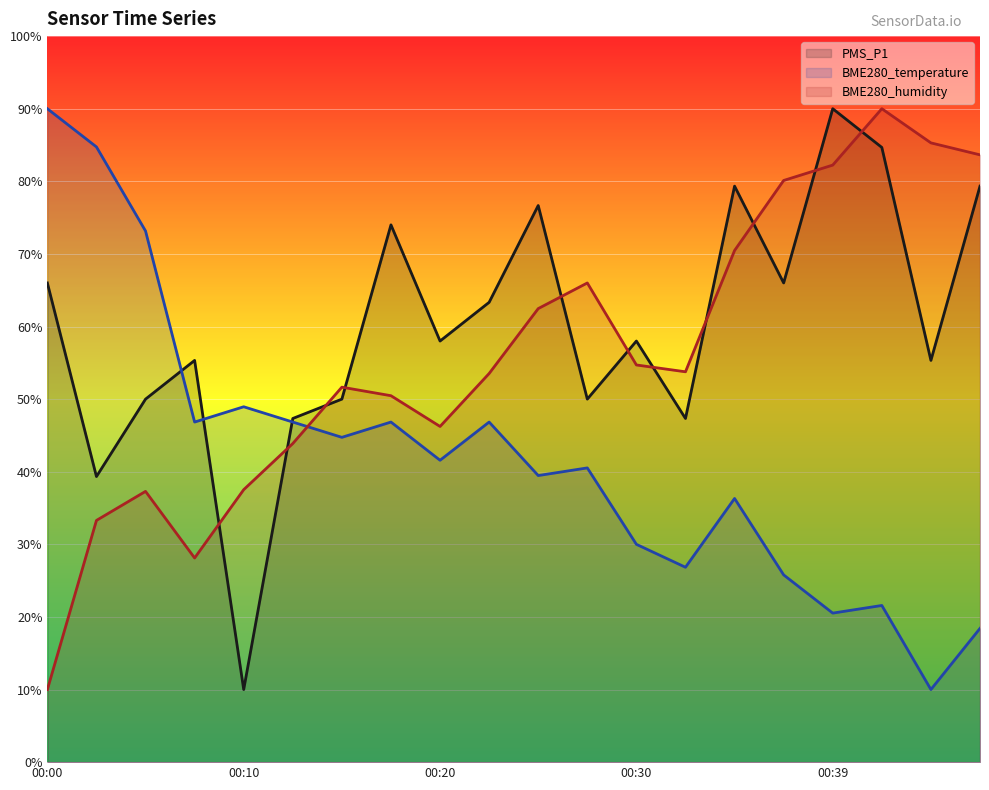

What is the total value across all series at 00:00?

166.0